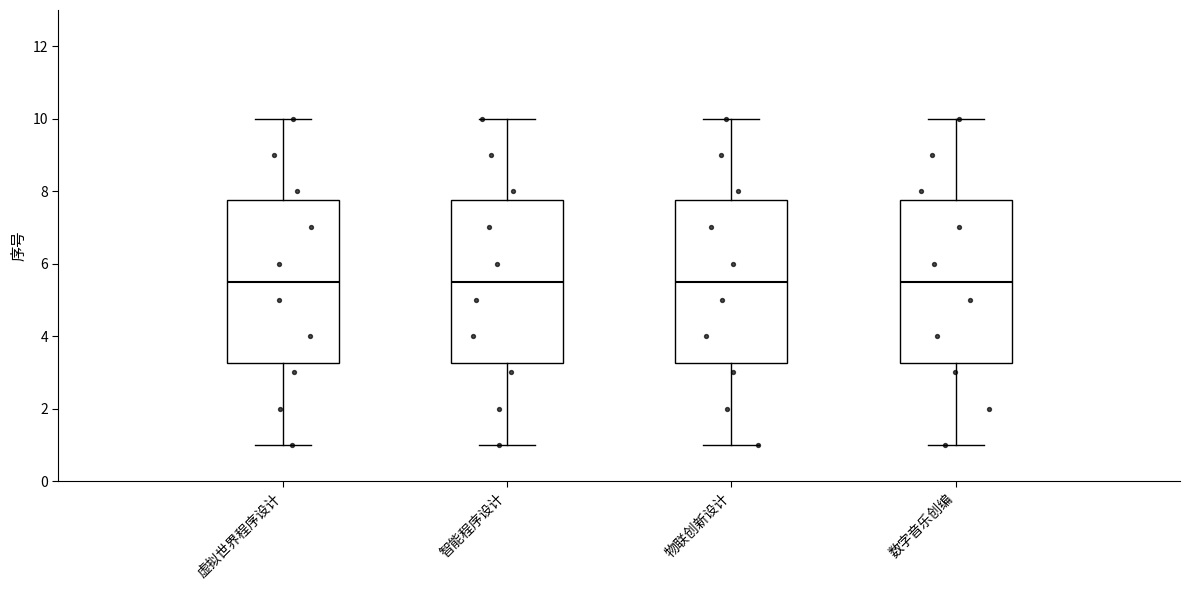

Where does the lower whisker of the box for 数字音乐创编 end on the y-axis? The values are not printed on the chart, so give them approximately, as read against the axis.

1.0